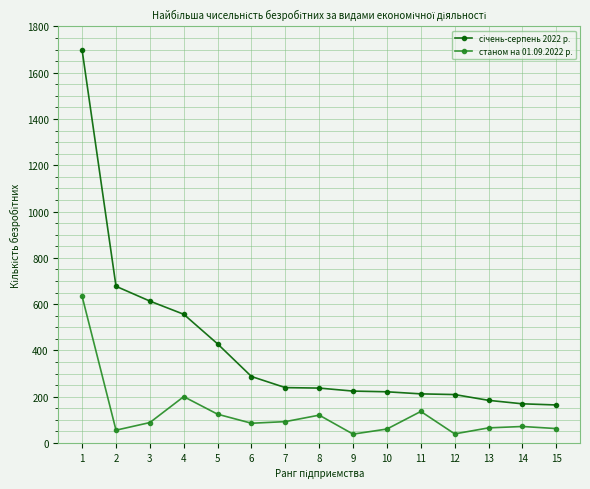

At how many categories does at least one series exceed 419?

5